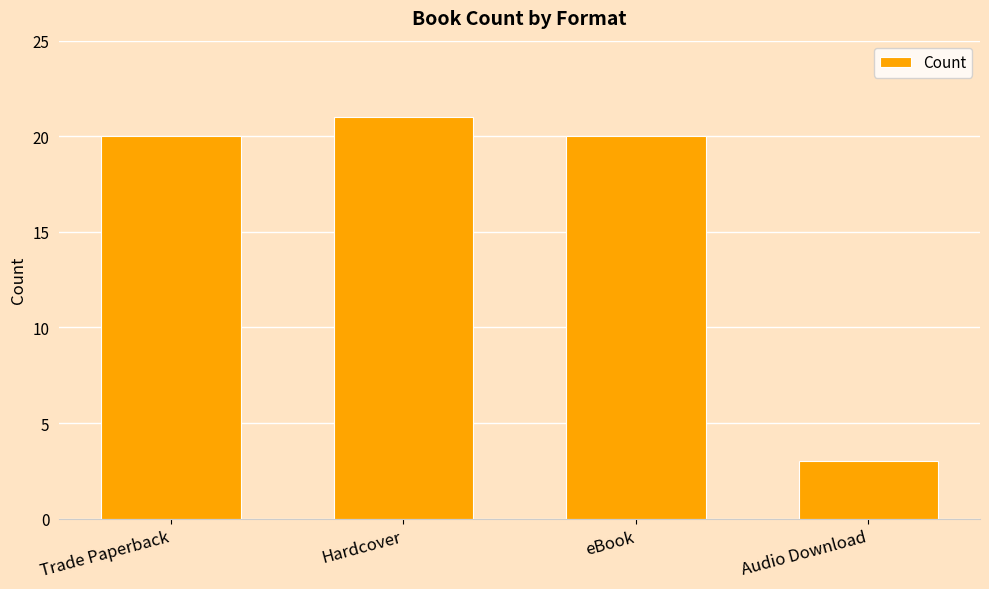

Which label corresponds to the largest value in the chart?

Hardcover